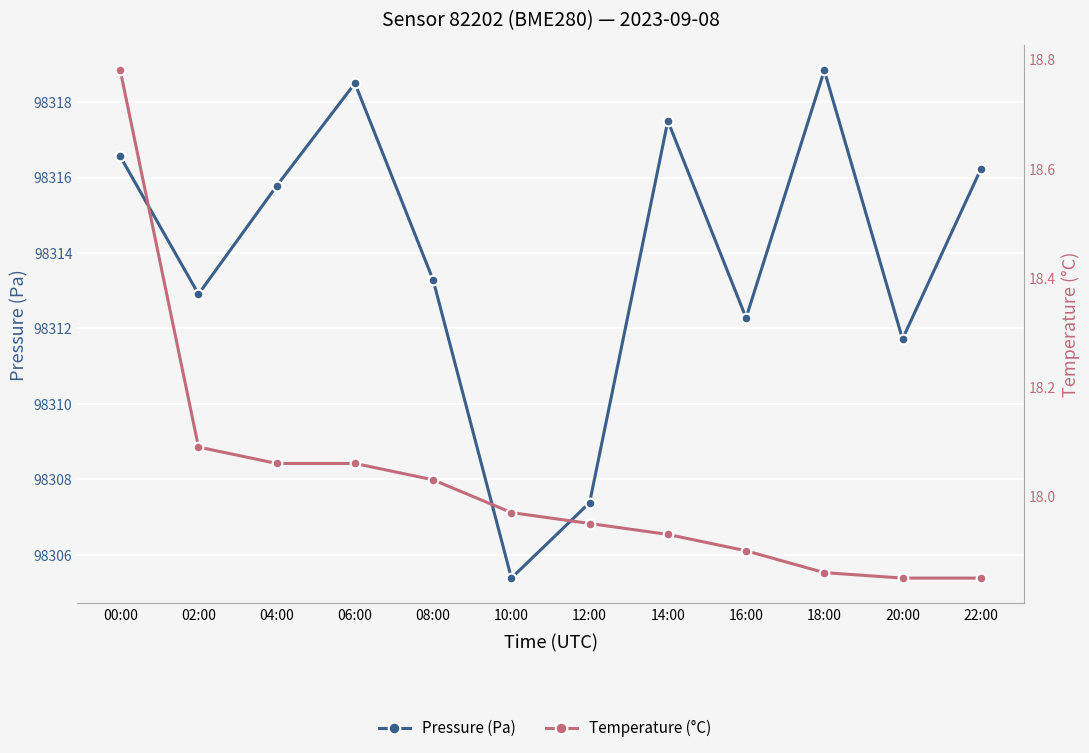

What is the difference between the highest and lowest values at 12:00?

98289.4